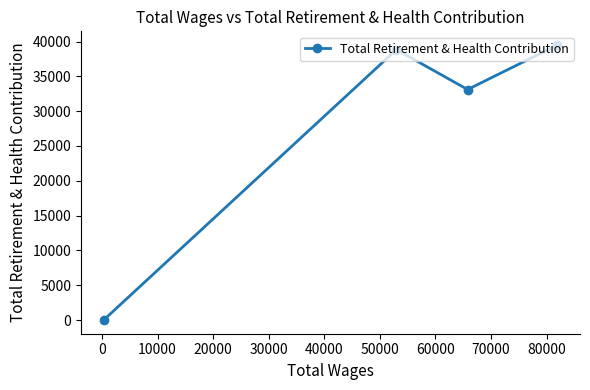

What is the sum of all values?

111439